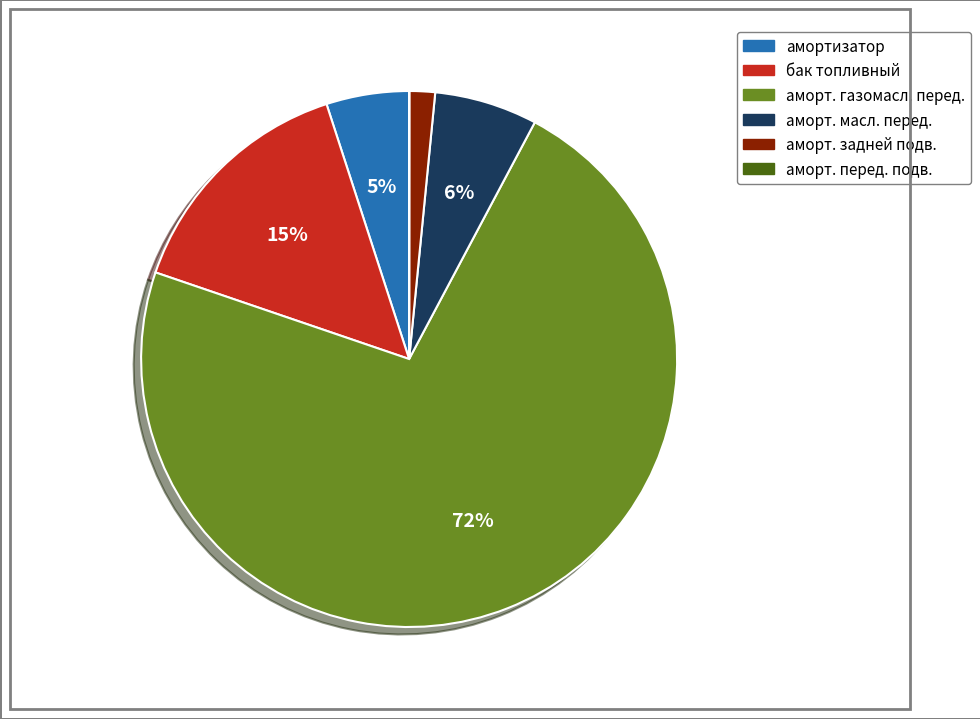

To the nearest percent, what is the difference between the largest and smallest slice percentages?

72%